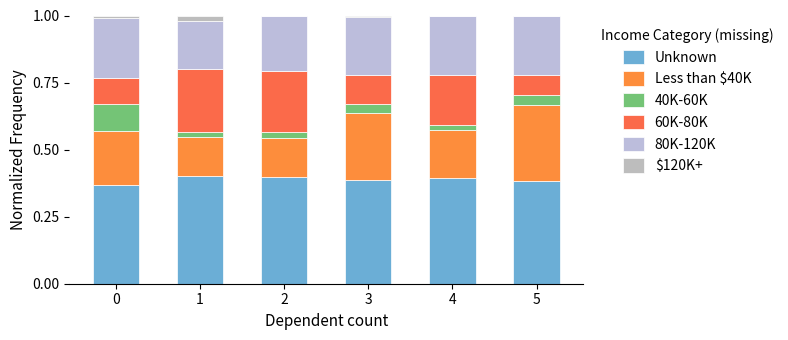

True or false: Unknown has a value of 0.2 at 0.

False